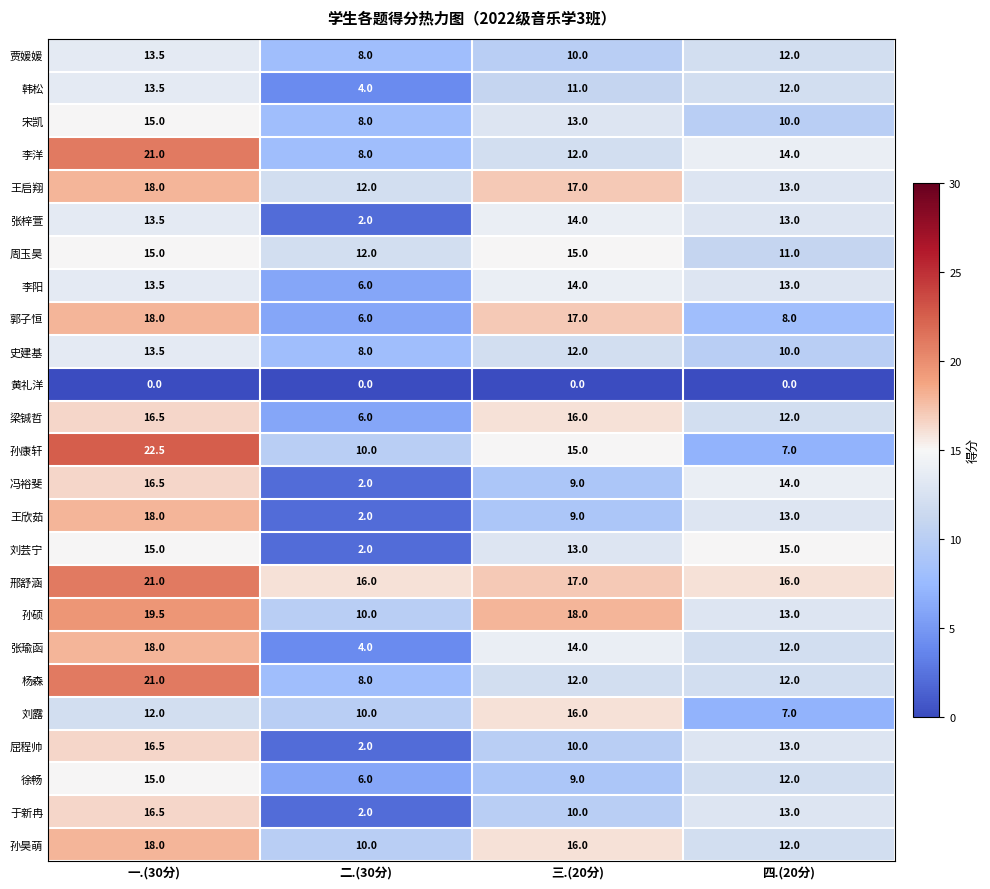

List the labels in order of 王启翔 value, largest first.

一.(30分), 三.(20分), 四.(20分), 二.(30分)